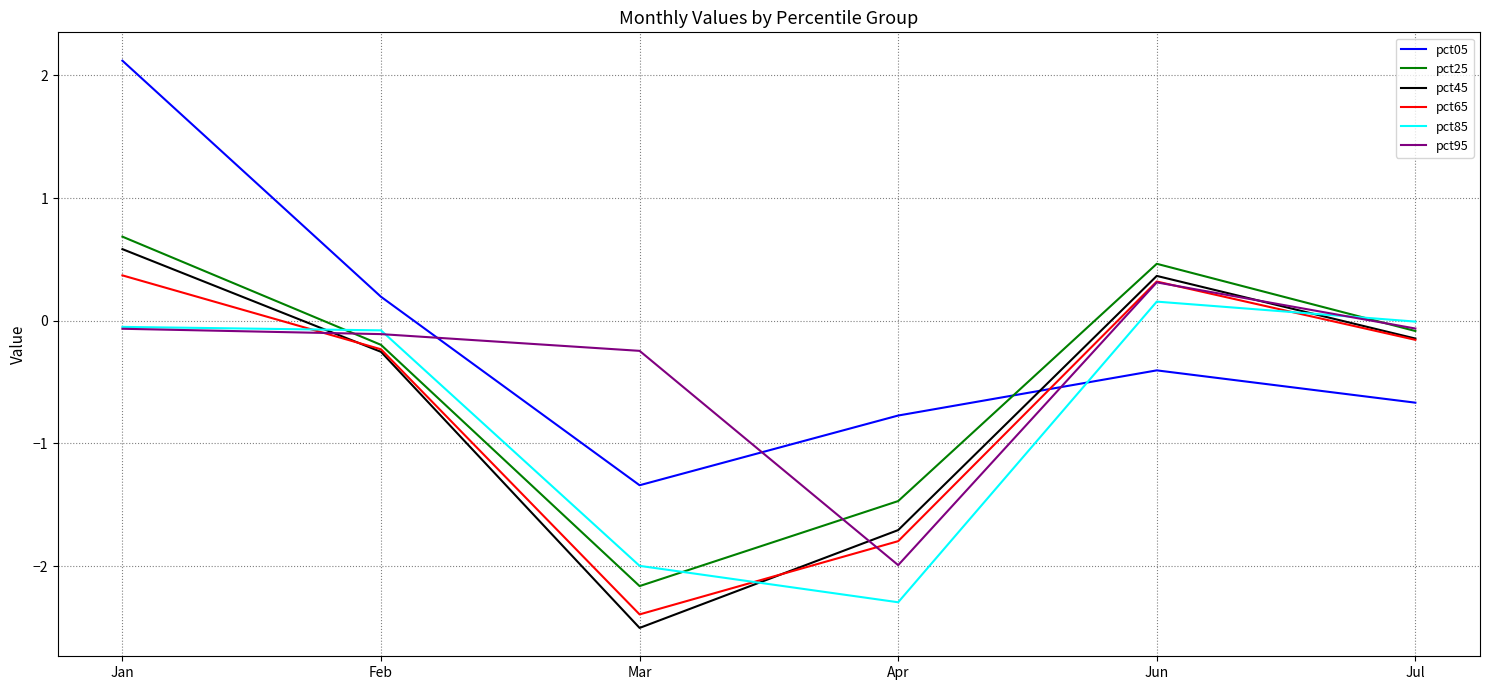

At which category is the sum across all series the highest?

Jan